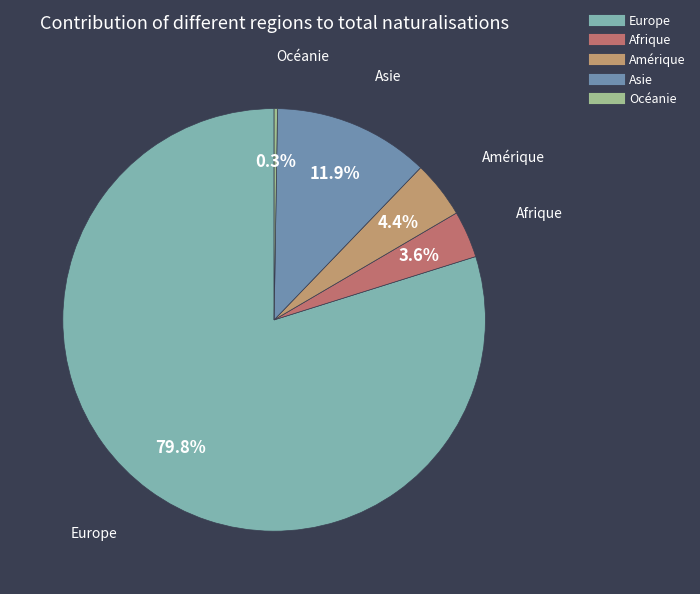

Combined, do Afrique and Asie account for over 50%?

No